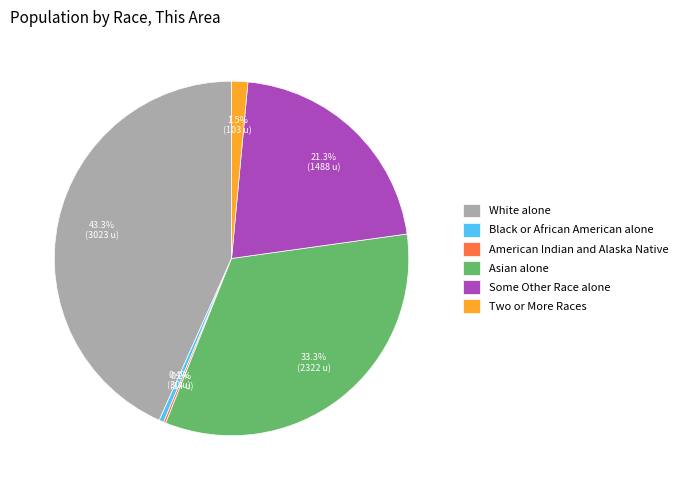

Does any single category account for the majority?

No